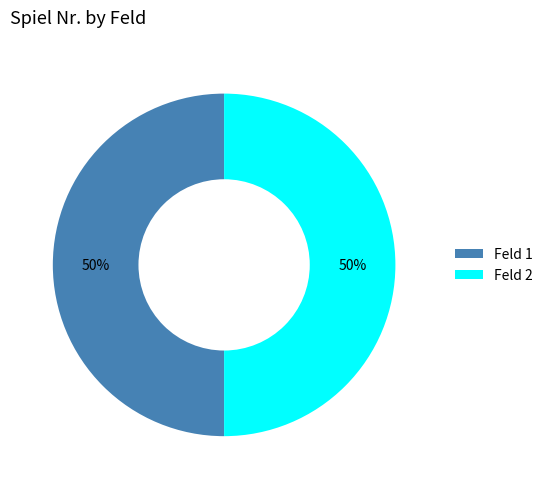

What is the ratio of the value at Feld 1 to the value at Feld 2?

1.0